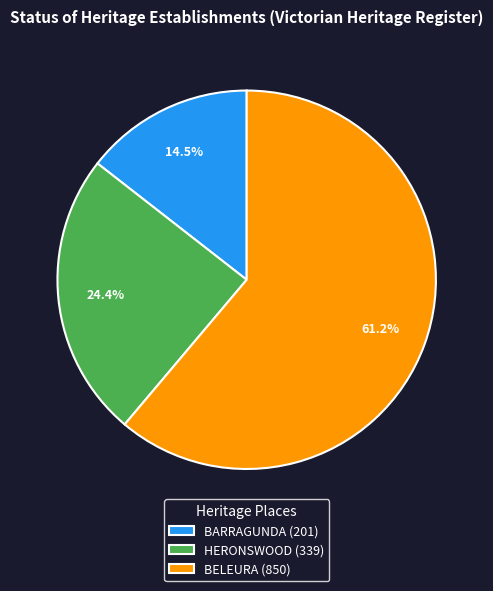

How many segments does this pie chart have?

3